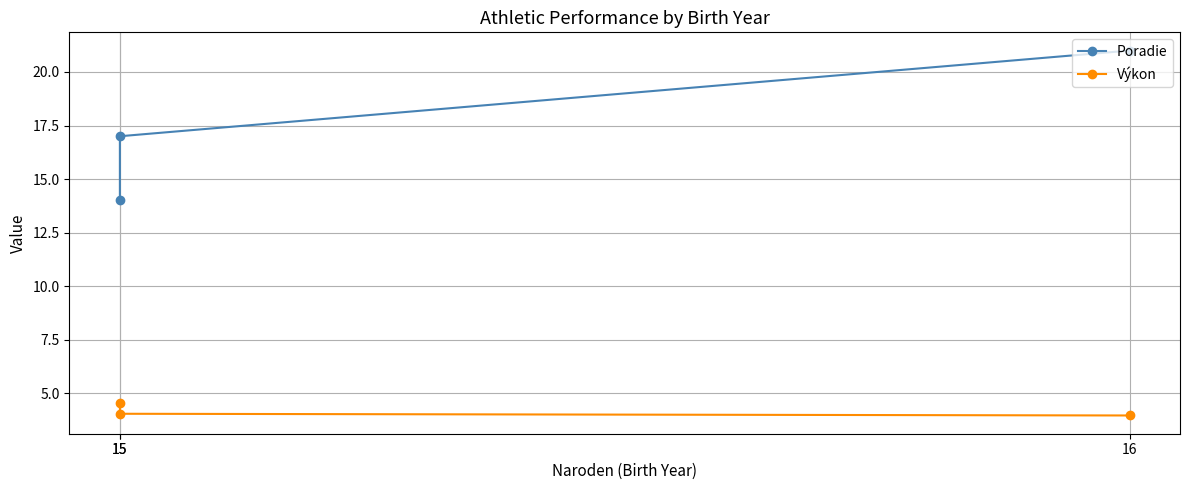

Reading left to right, list all the values displayed in this chart.

Poradie: 15=14.0	15=17.0	16=21.0
Výkon: 15=4.5	15=4.0	16=4.0